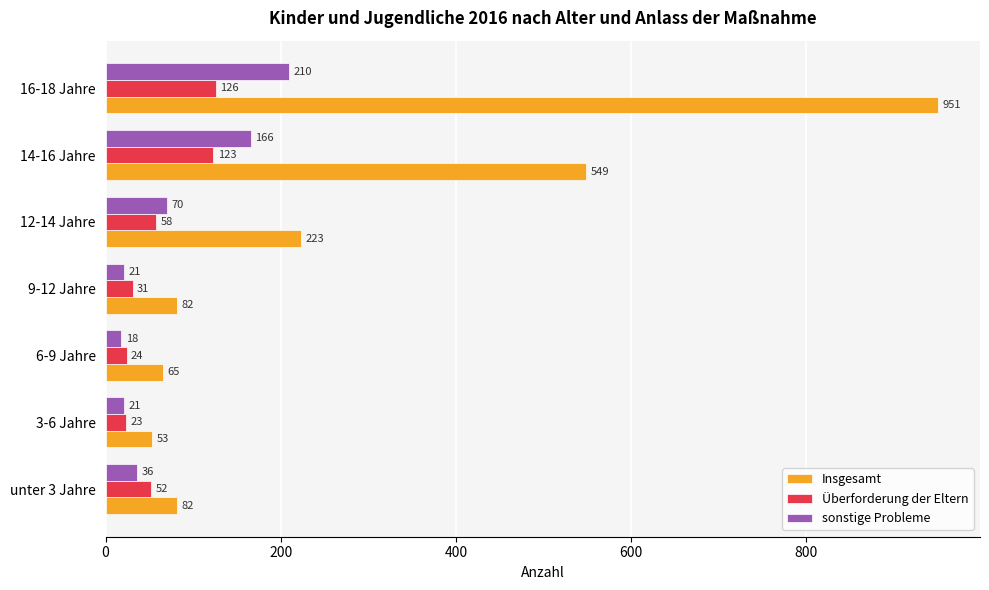

Which series has the widest spread of values?

Insgesamt